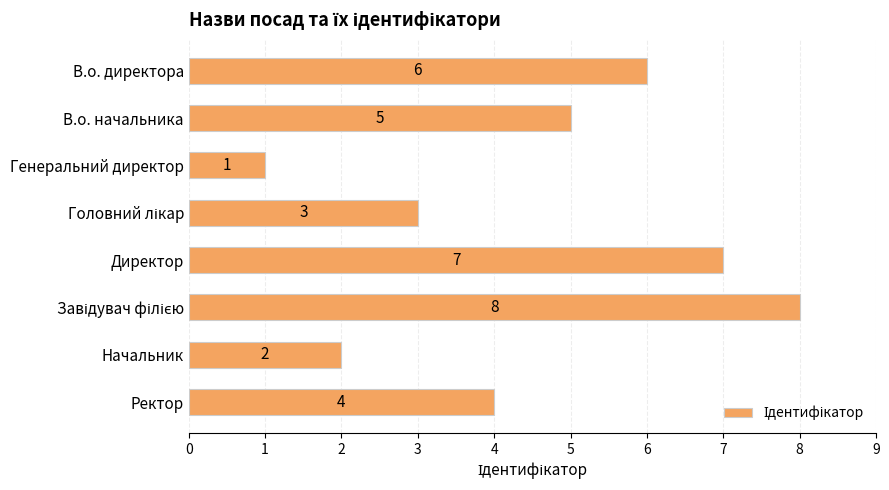

Reading bottom to top, what are all the values shown in this chart?

4	2	8	7	3	1	5	6